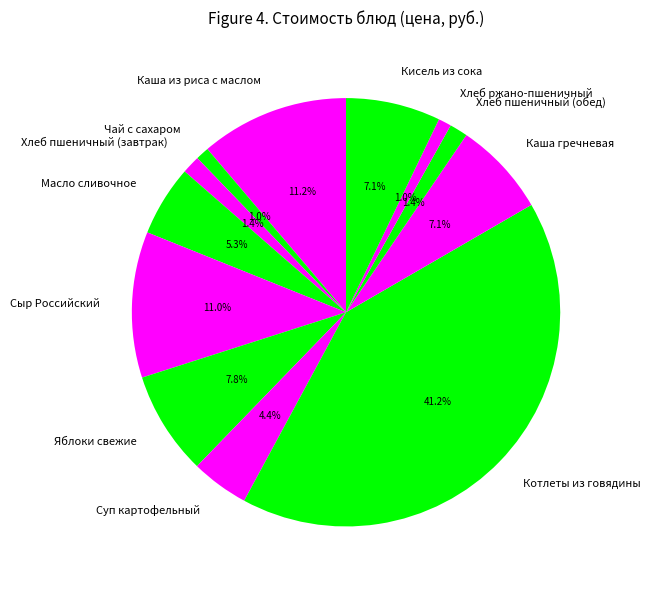

What is the ratio of the value at Суп картофельный to the value at Котлеты из говядины?

0.1